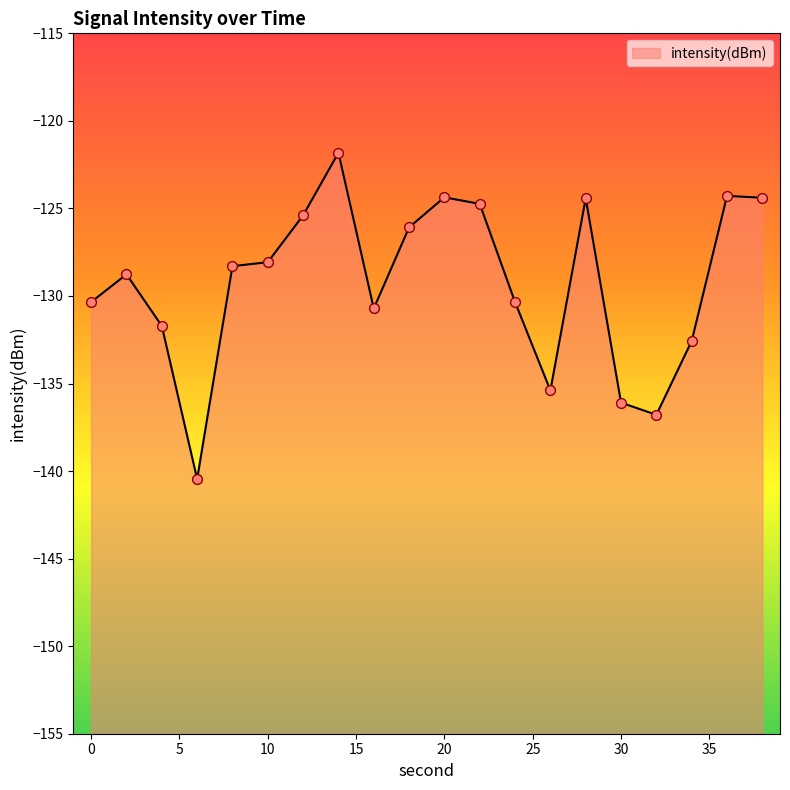

Which has a higher value, 16 or 20?

20